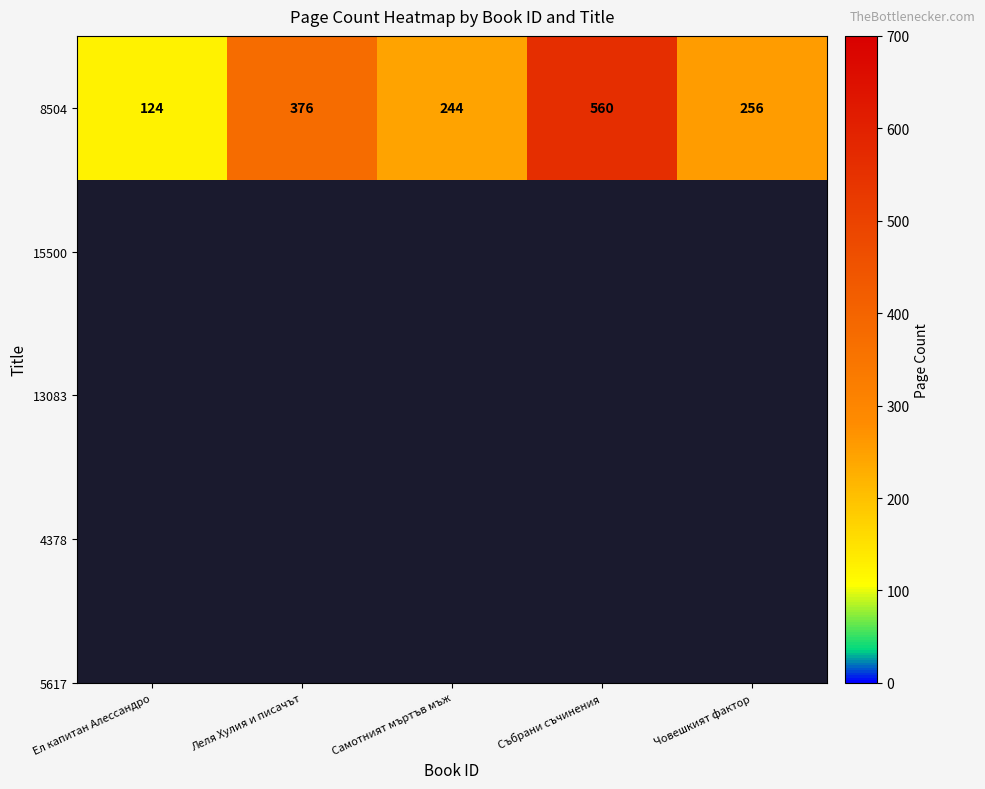

What is the difference between the maximum and minimum values?

436